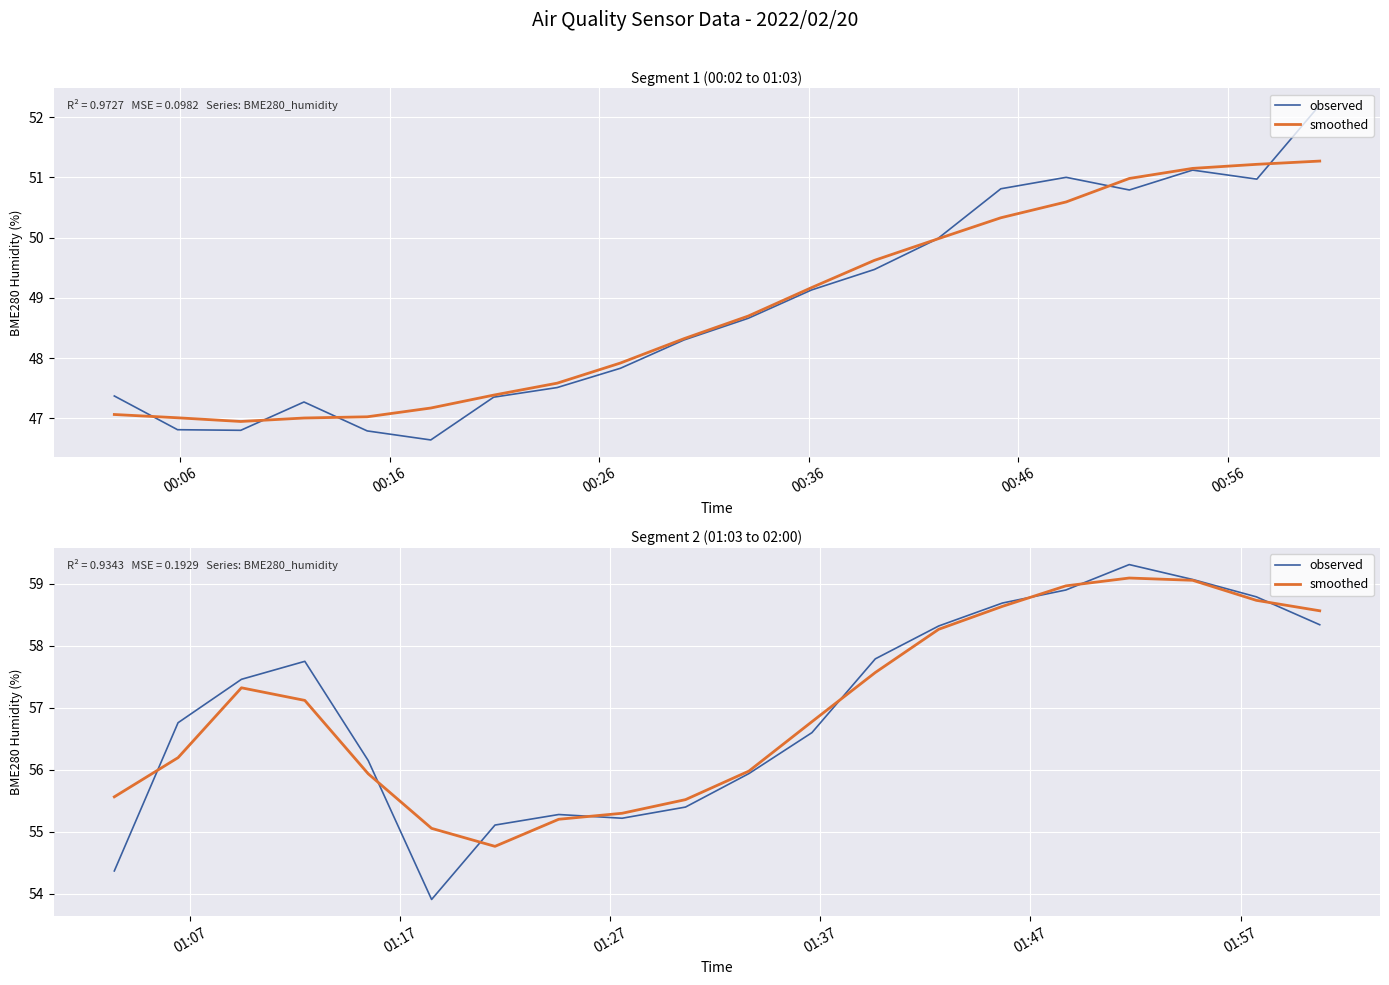

How many values in the observed series are below 57?

10